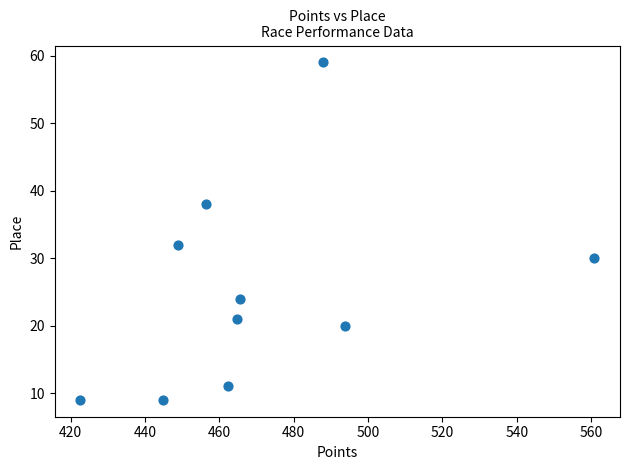

What Y value in the scatter plot is closest to 34?

32